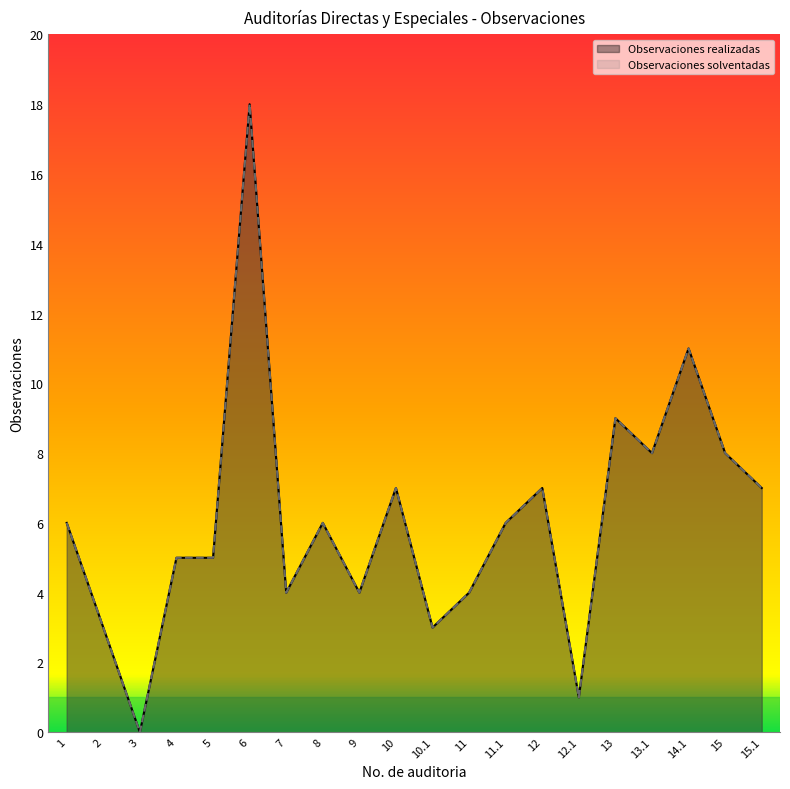

Reading left to right, transcribe all the data shown in this chart.

Observaciones realizadas: 1=6	2=3	3=0	4=5	5=5	6=18	7=4	8=6	9=4	10=7	10.1=3	11=4	11.1=6	12=7	12.1=1	13=9	13.1=8	14.1=11	15=8	15.1=7
Observaciones solventadas: 1=6	2=3	3=0	4=5	5=5	6=18	7=4	8=6	9=4	10=7	10.1=3	11=4	11.1=6	12=7	12.1=1	13=9	13.1=8	14.1=11	15=8	15.1=7